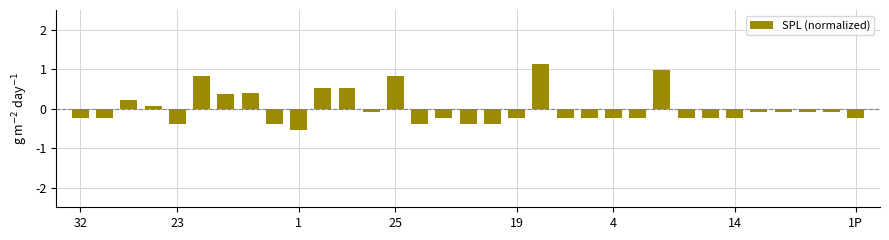

Does the chart contain any negative values?

Yes